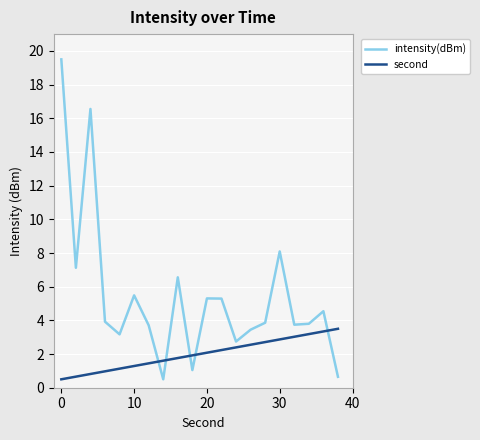

Rank the series by their maximum value, from lowest to highest.

second, intensity(dBm)